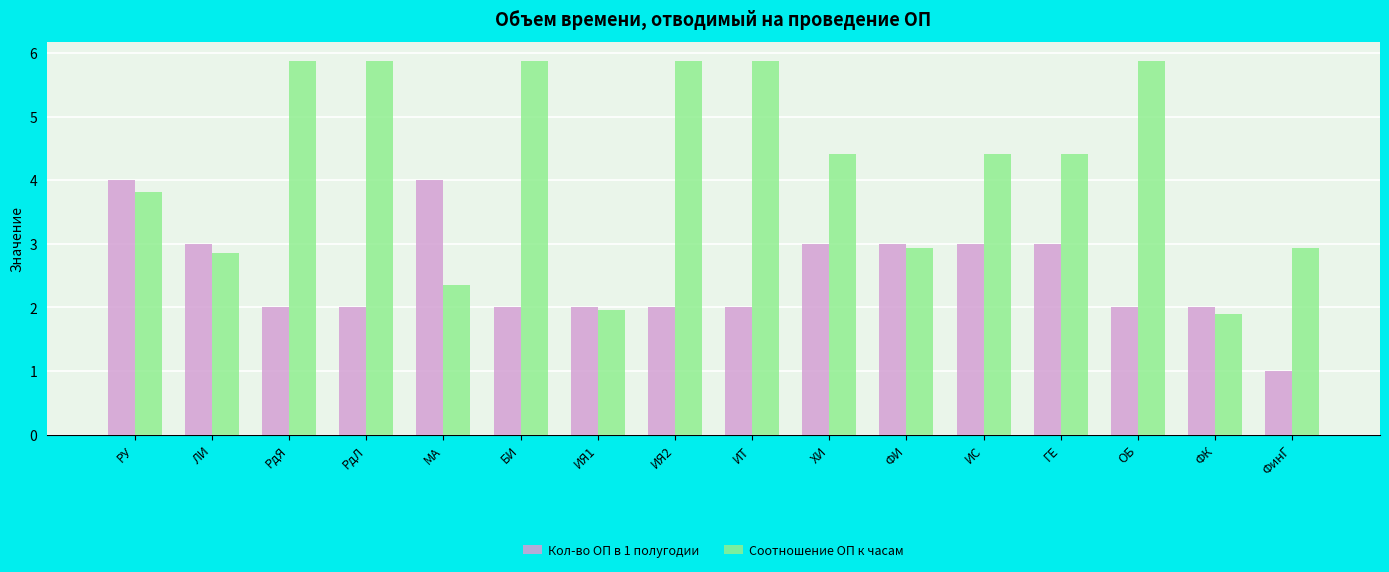

What is the lowest value of the Кол-во ОП в 1 полугодии series?

1.0